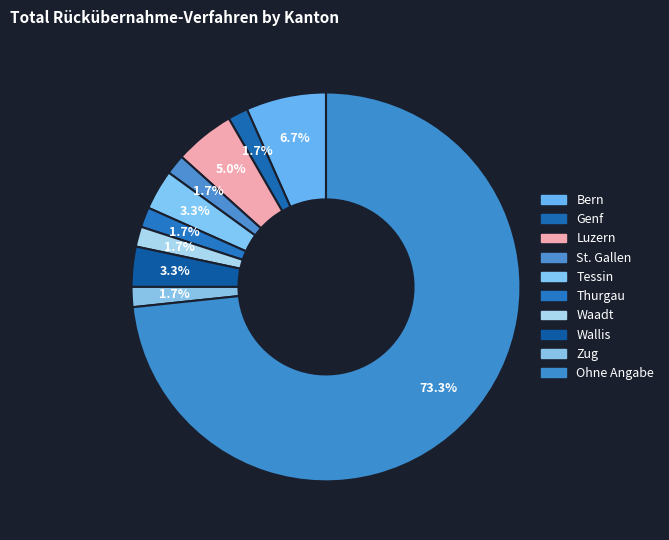

The Luzern slice represents 16% of the pie. True or false?

False